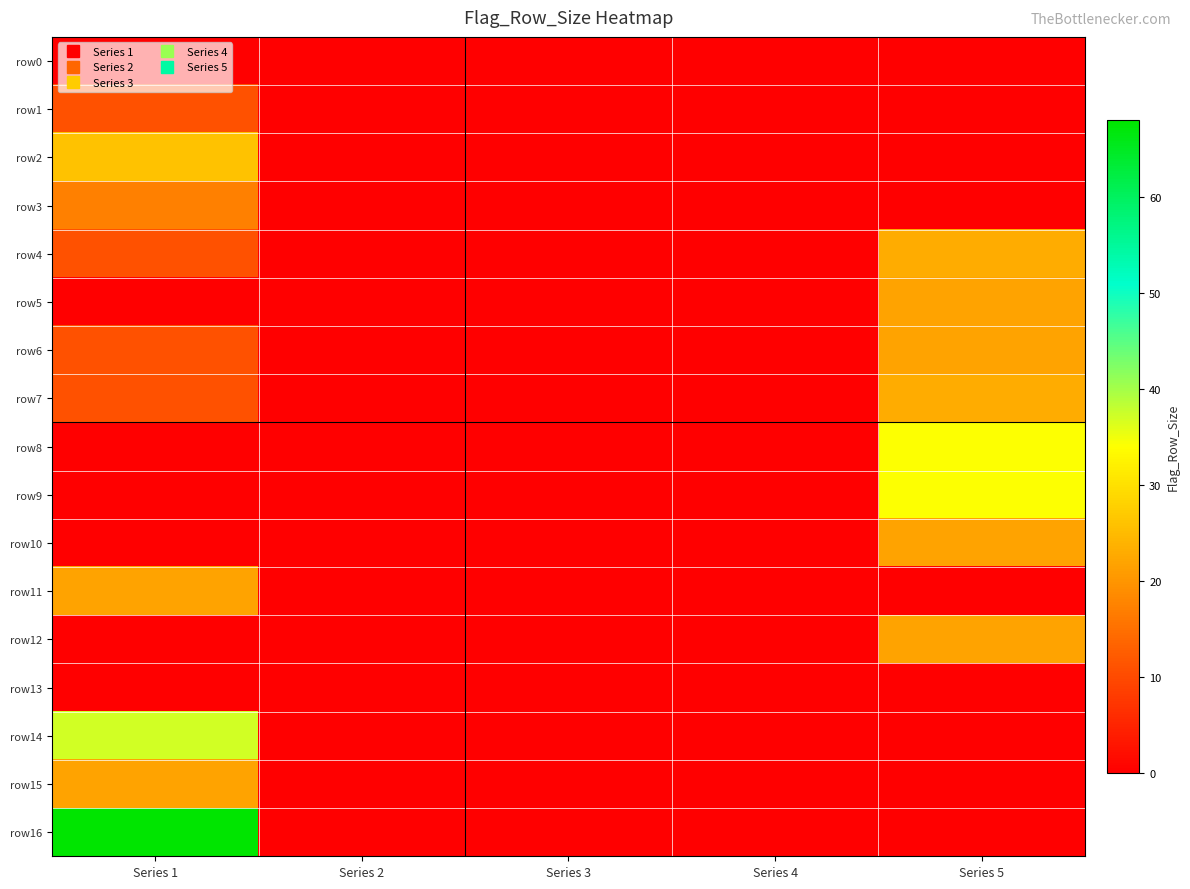

At which category is the sum across all series the highest?

Series 1